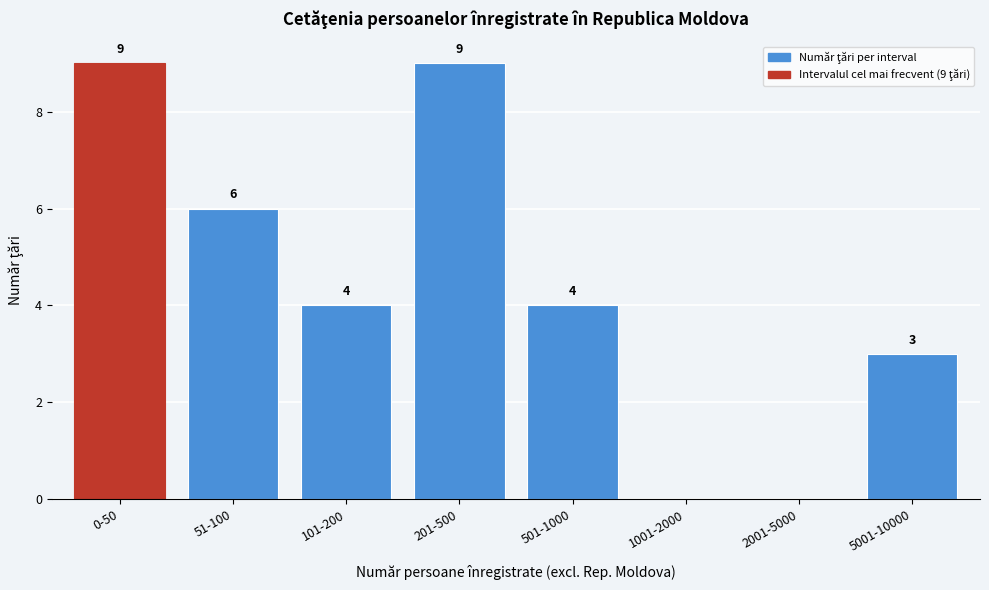

Reading right to left, extract all data points from this chart.

5001-10000=3	2001-5000=0	1001-2000=0	501-1000=4	201-500=9	101-200=4	51-100=6	0-50=9